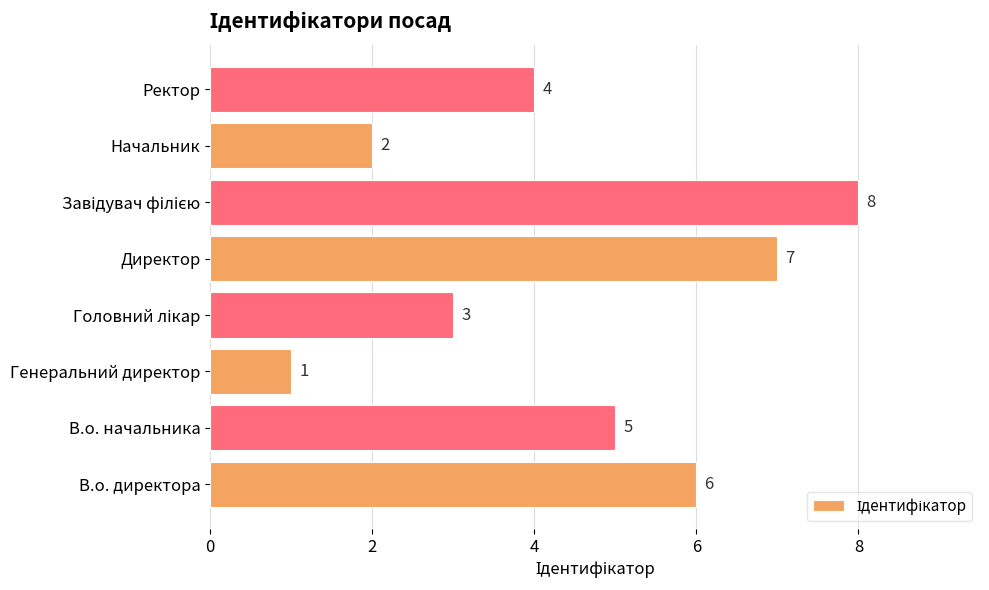

What is the maximum value shown in the chart?

8